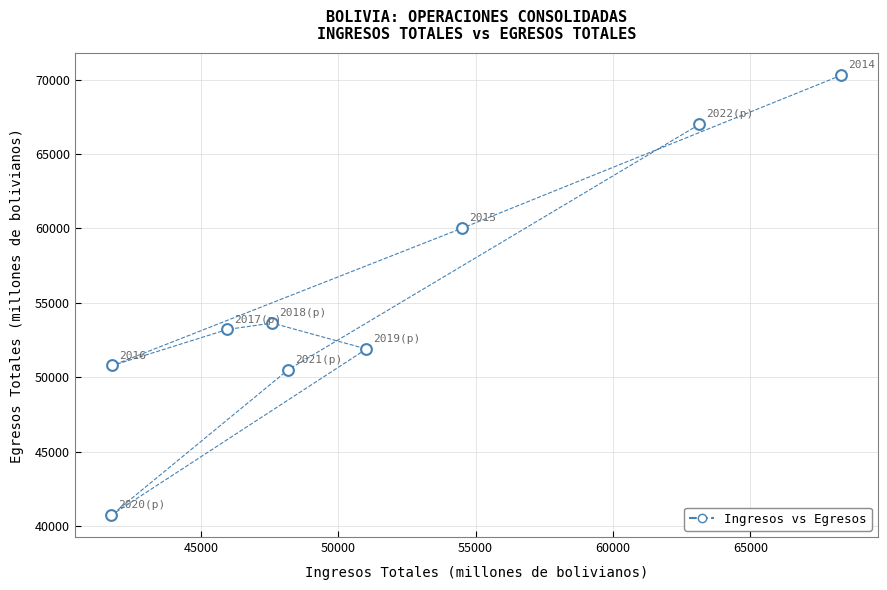

What Y value in the scatter plot is closest to 55517?

53642.5